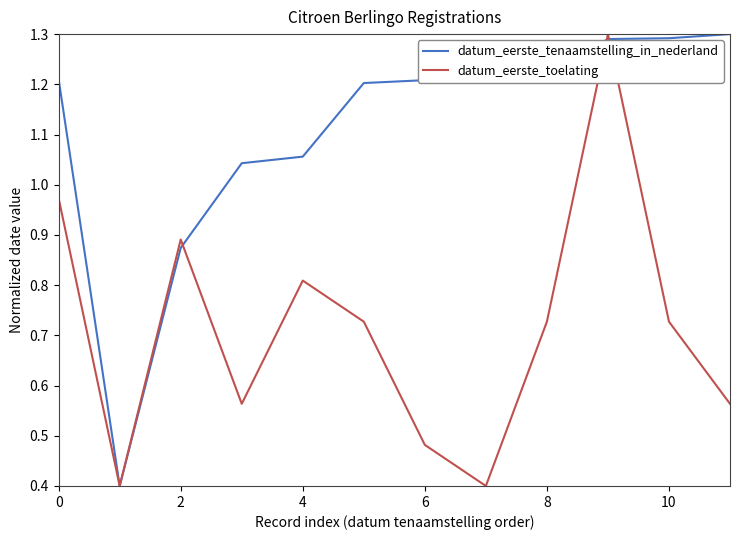

What is the sum of all datum_eerste_toelating values?

8.6